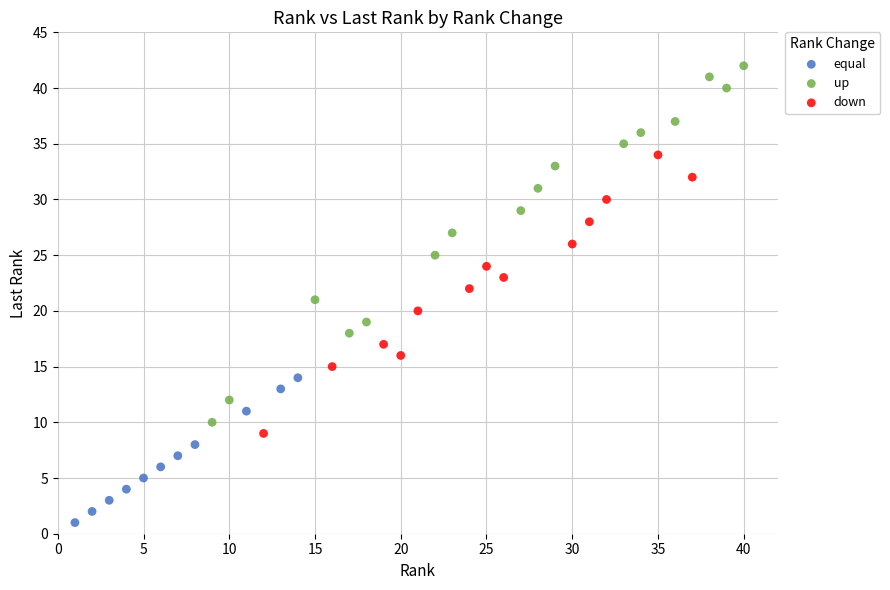

Which series contains the highest Y value?

up